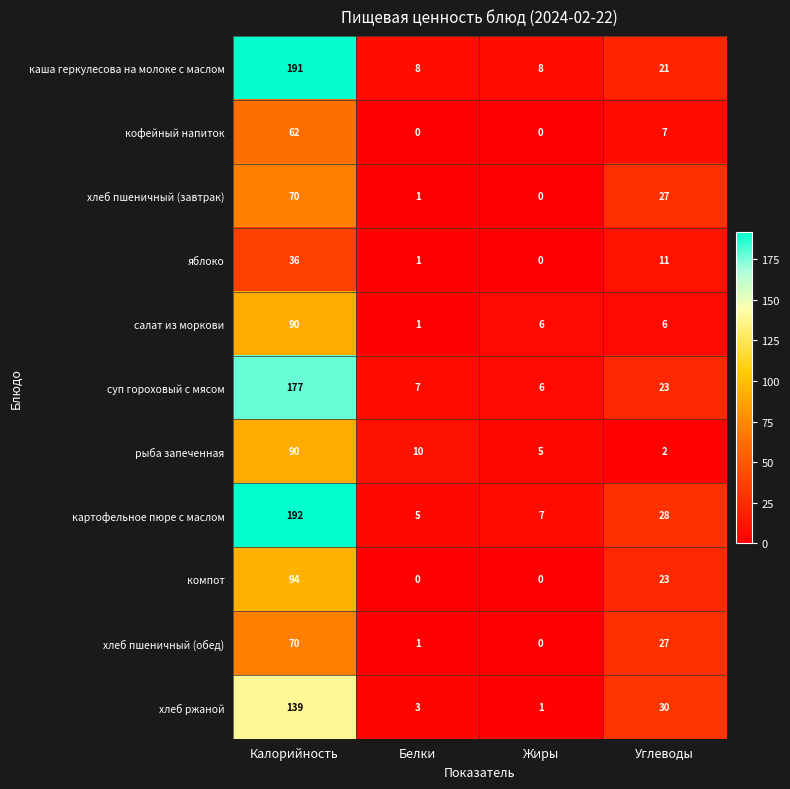

The value of каша геркулесова на молоке с маслом at Калорийность is 76. True or false?

False